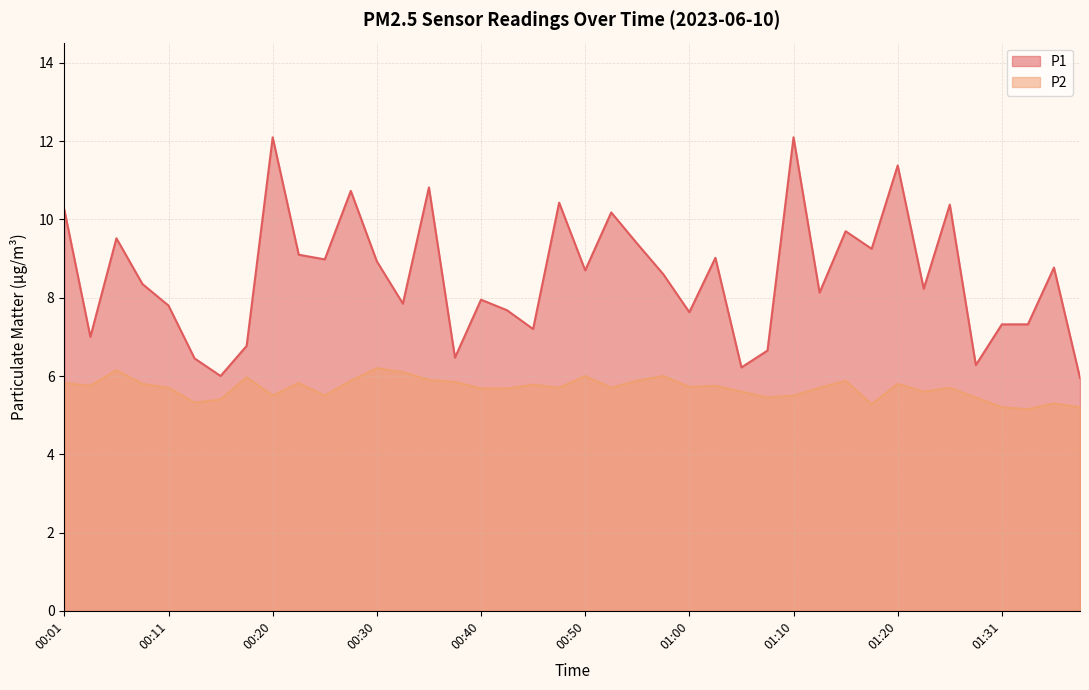

Rank the series at 01:13 from lowest to highest value.

P2, P1